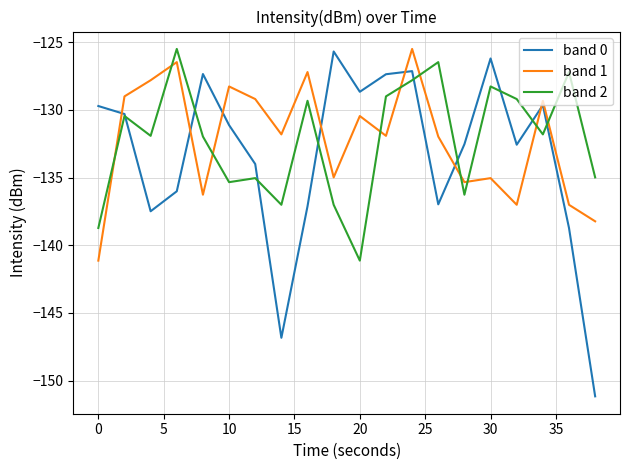

What is the difference between the maximum and minimum values in the band 2 series?

15.6